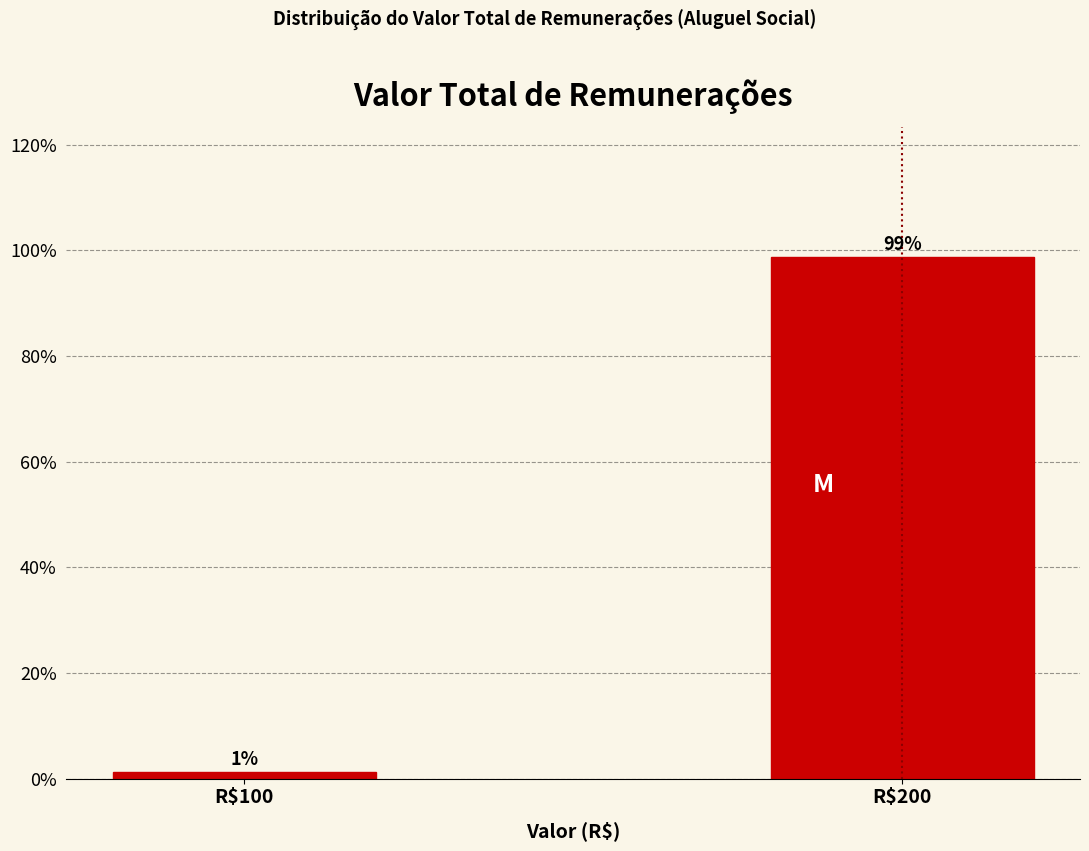

Read the value at R$200.

98.7